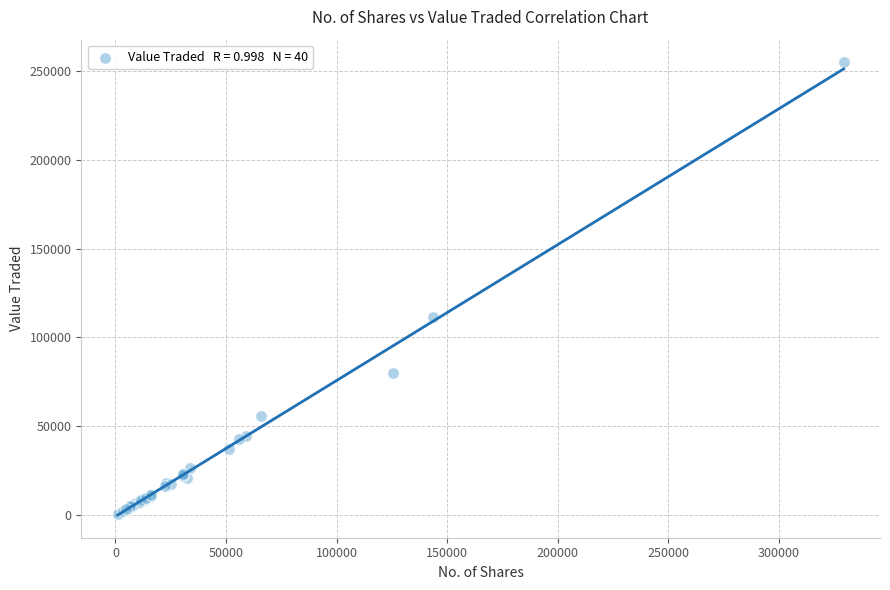

What Y value in the scatter plot is closest to 127819?

111467